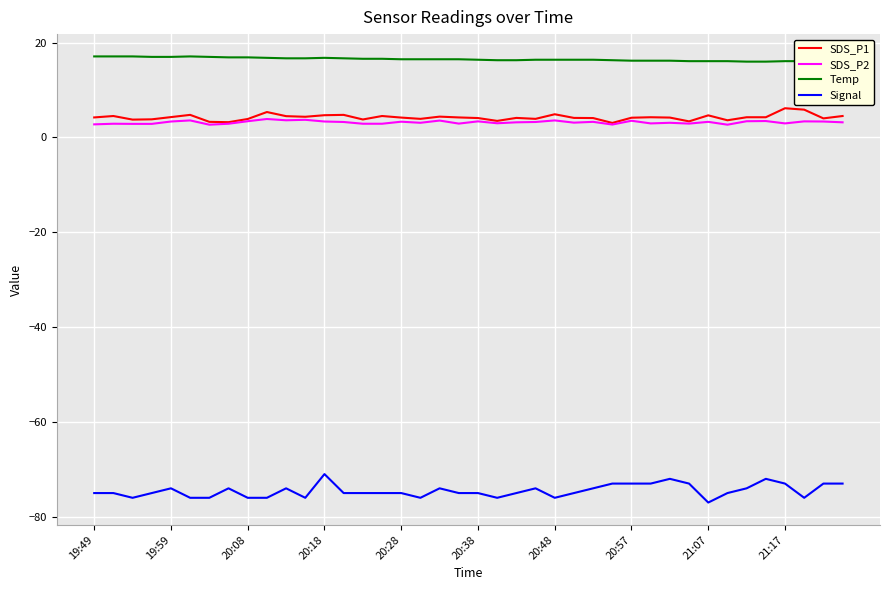

Which series has the largest total across all categories?

Temp